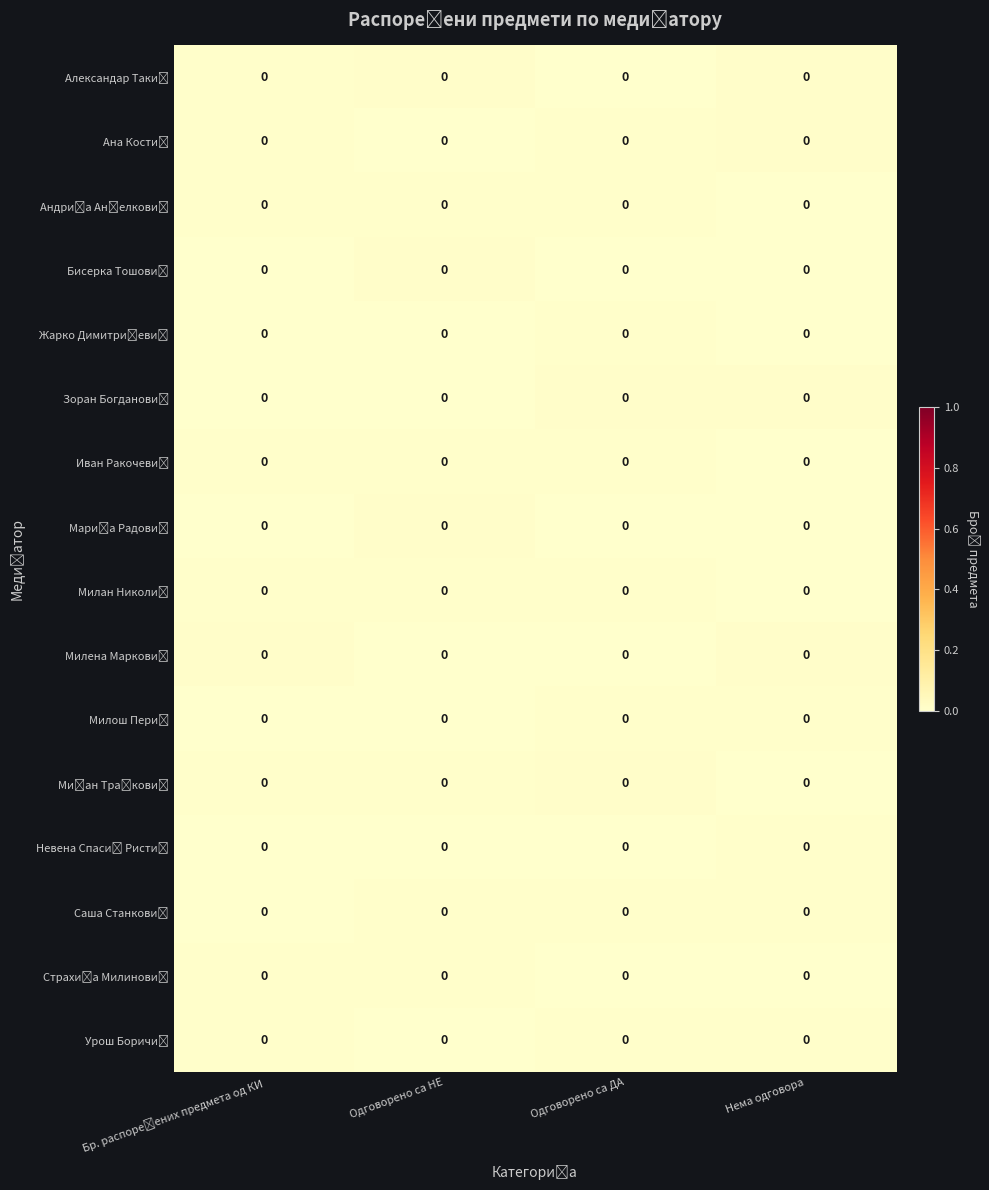

Count the number of categories in the chart.

4